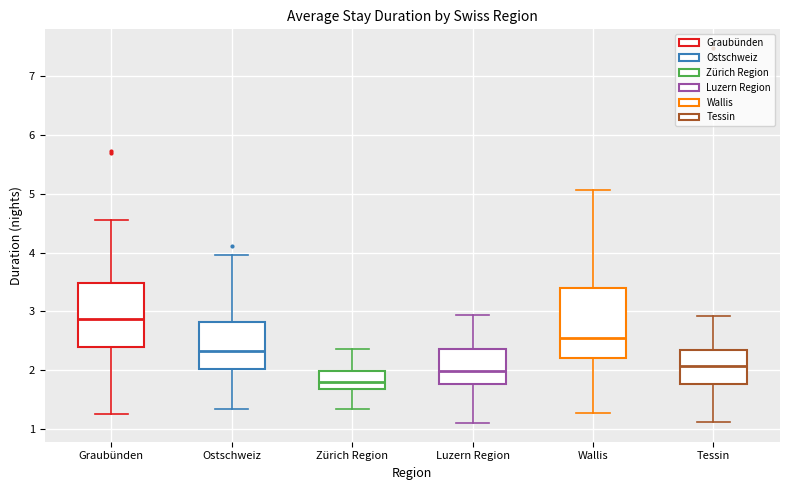

Comparing the boxes themselves (not the whiskers), which one is the tallest?

Wallis